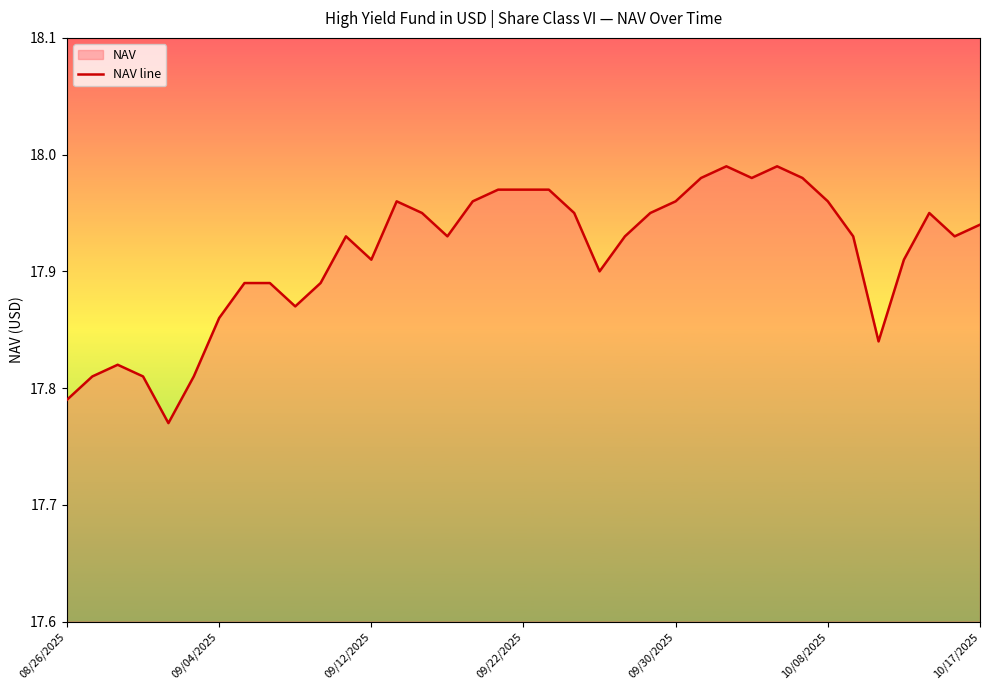

True or false: the data shows 7.5 at 20.

False